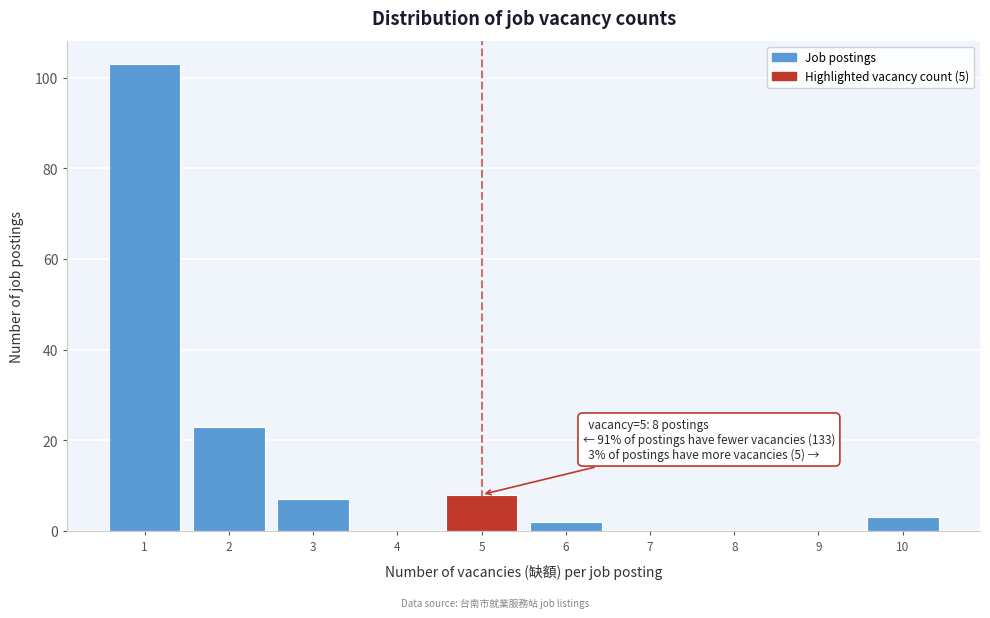

Which range on the x-axis has the tallest bar?

0.5 to 1.5